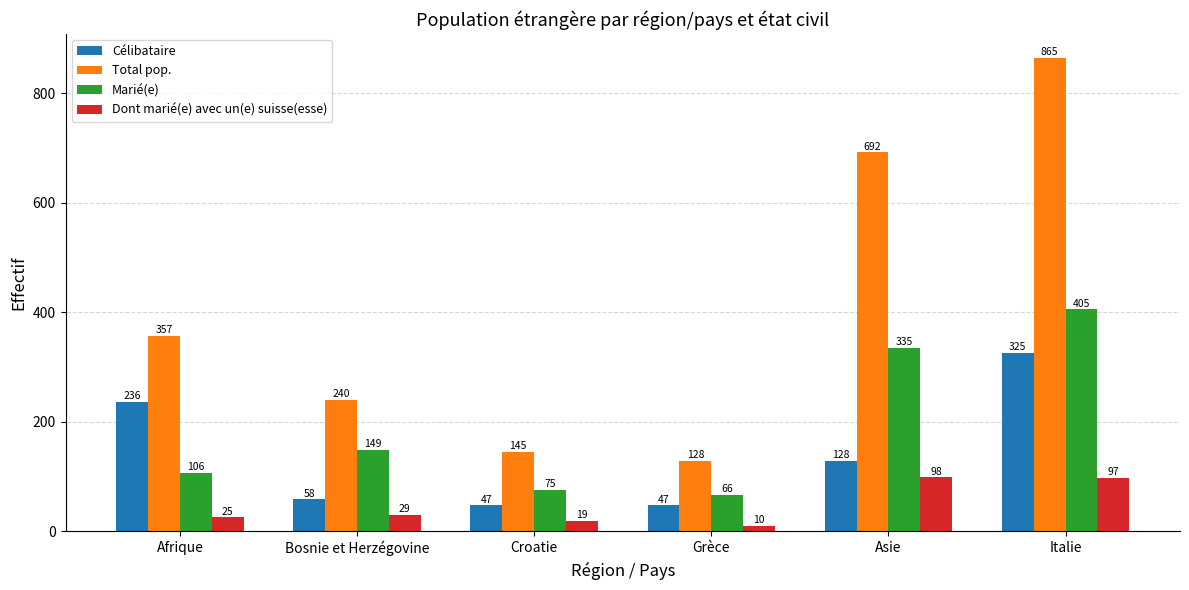

Which series has the largest total across all categories?

Total pop.